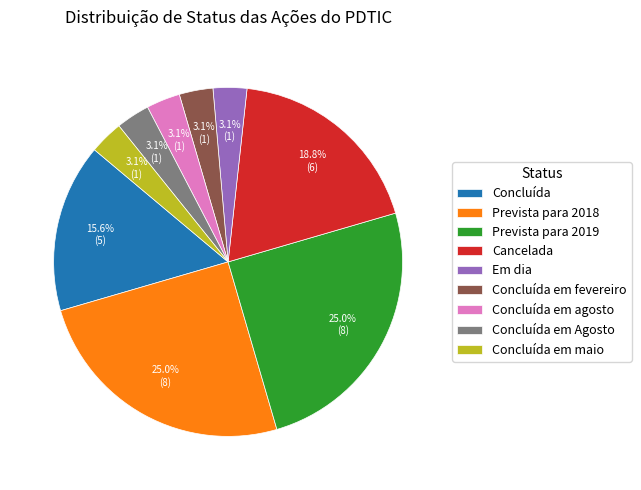

Is Cancelada the majority of the pie?

No